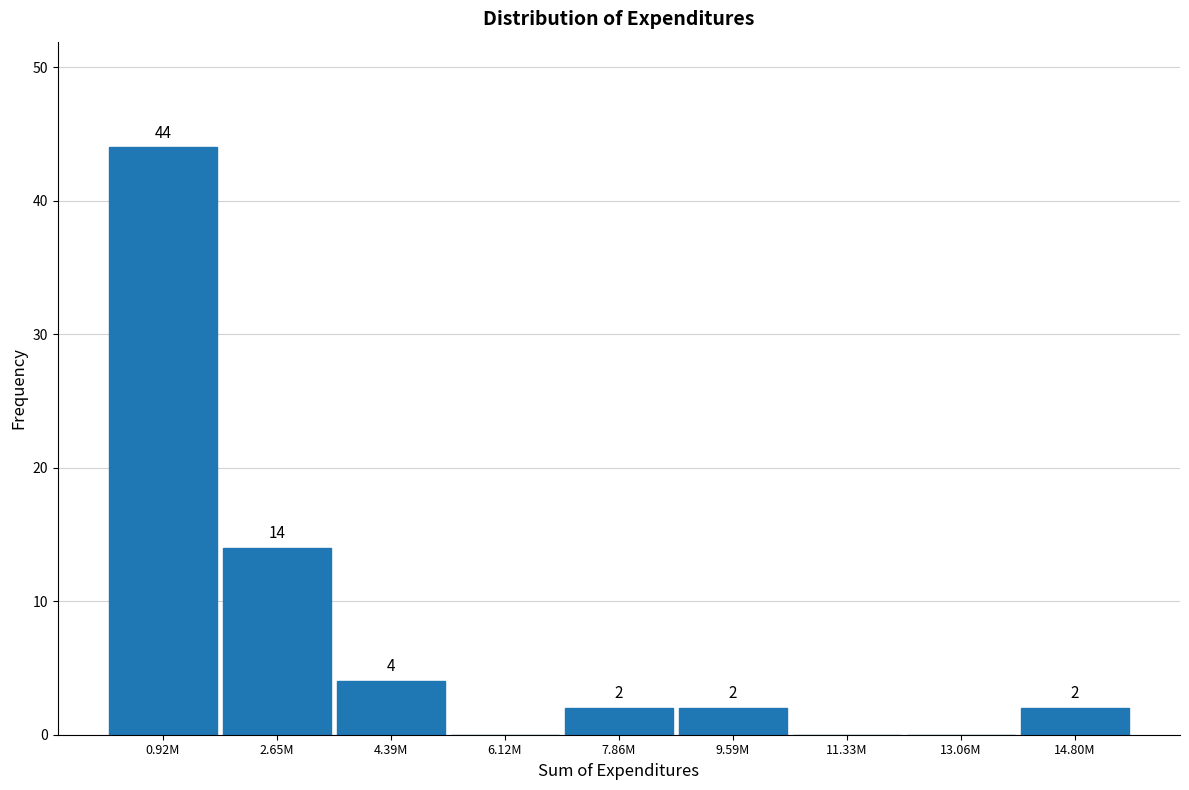

Reading left to right, what are all the values shown in this chart?

0.92M=44	2.65M=14	4.39M=4	6.12M=0	7.86M=2	9.59M=2	11.33M=0	13.06M=0	14.80M=2